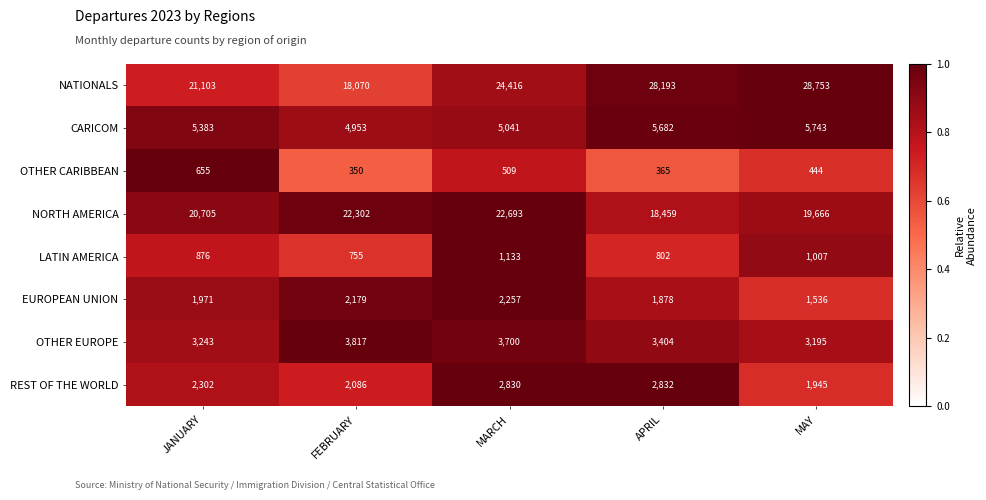

At which category is the sum across all series the highest?

MARCH